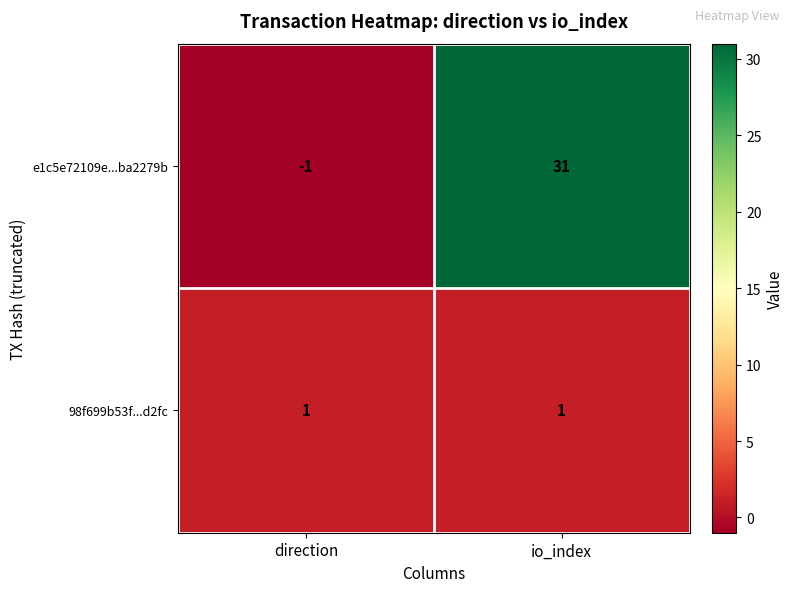

Which series has the widest spread of values?

e1c5e72109e...ba2279b